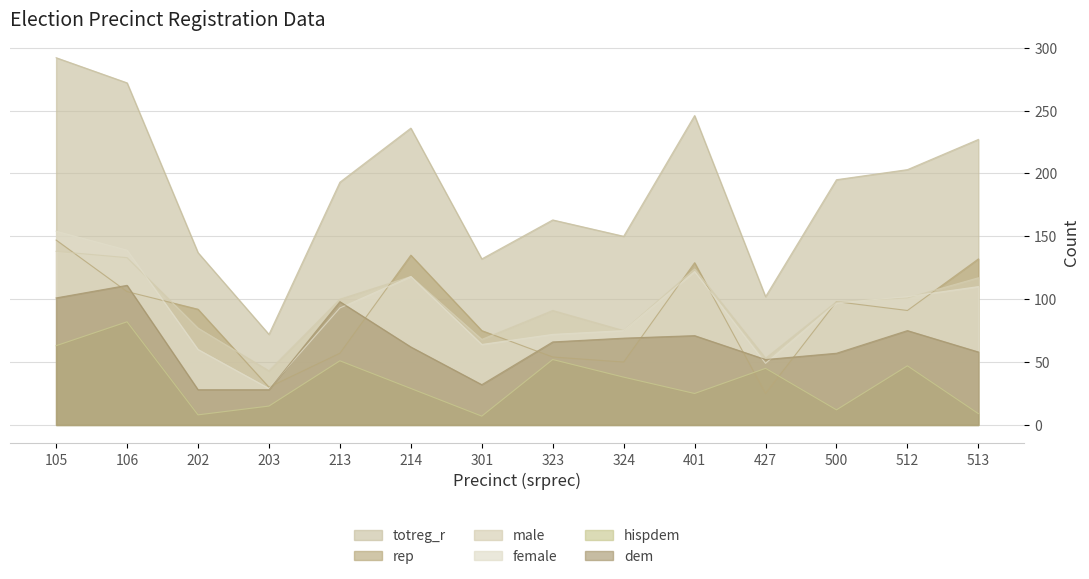

The value of rep at 401 is 129. True or false?

True